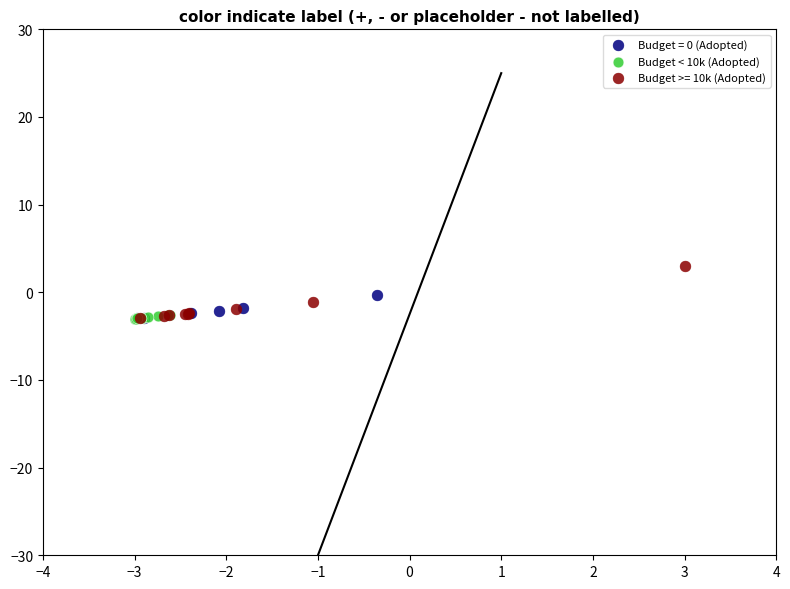

Which series reaches the maximum Y coordinate?

Budget >= 10k (Adopted)